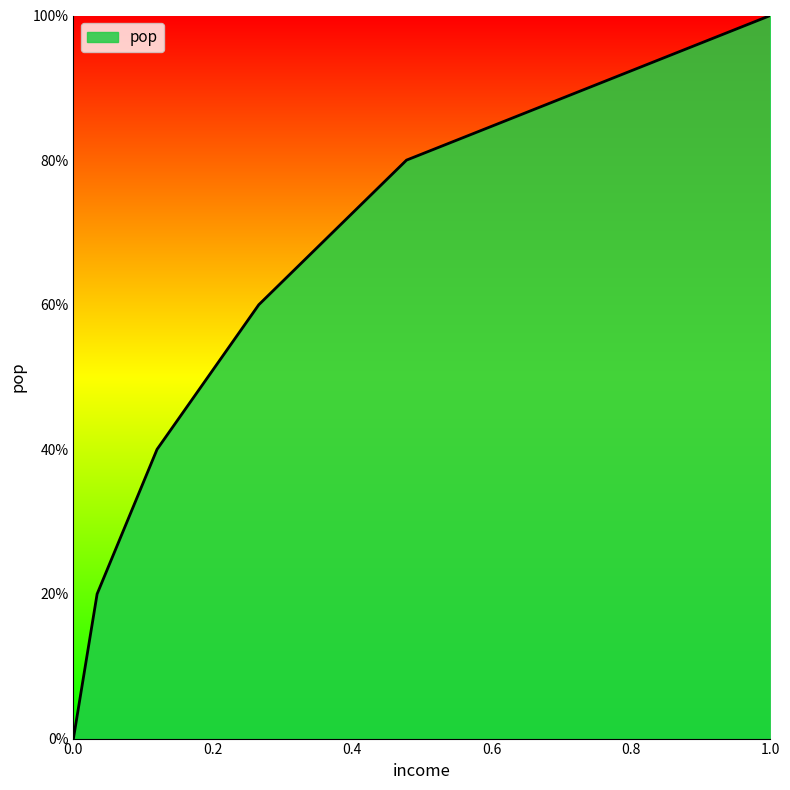

Reading left to right, list all the values displayed in this chart.

0=0.0	0.034=0.2	0.12=0.4	0.266=0.6	0.478=0.8	1.0=1.0